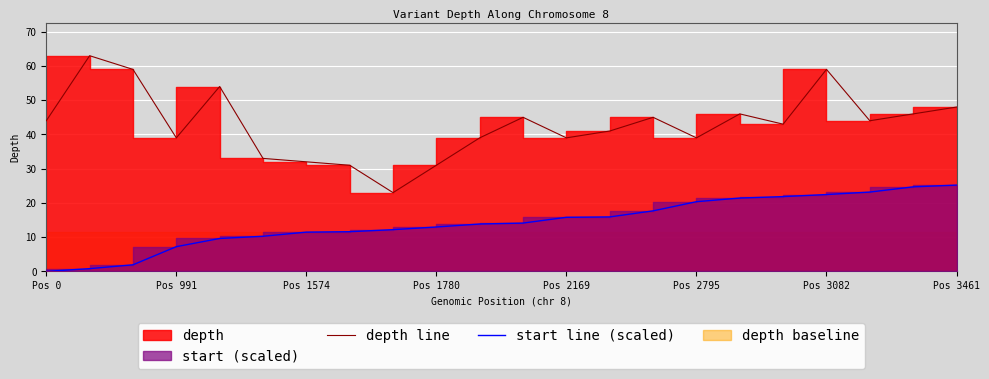

Which series has the widest spread of values?

depth line